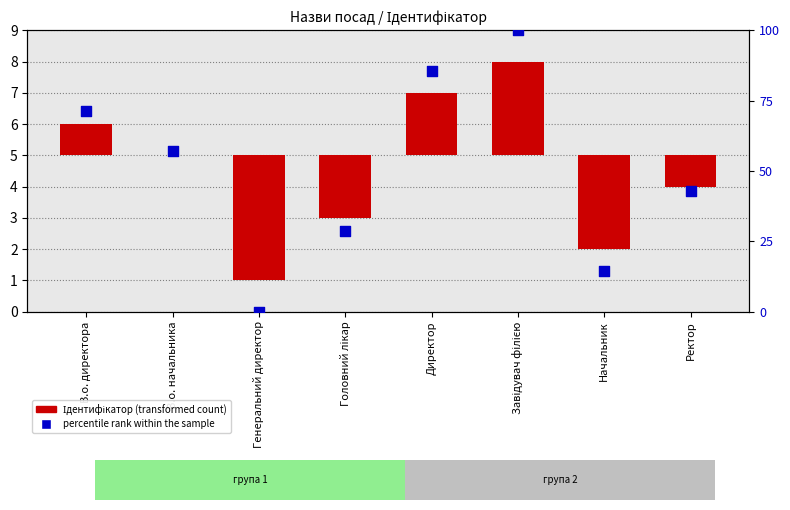

What are all the series names shown in the legend?

Ідентифікатор (transformed count), percentile rank within the sample